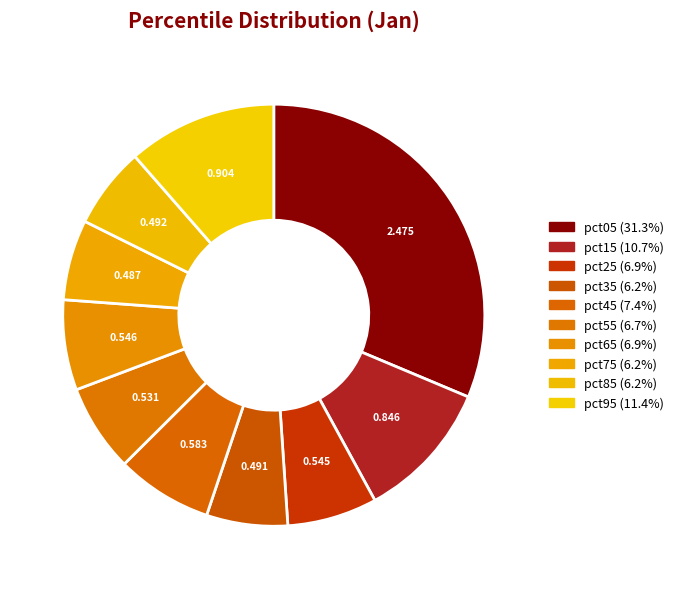

How many slices are in this pie chart?

10